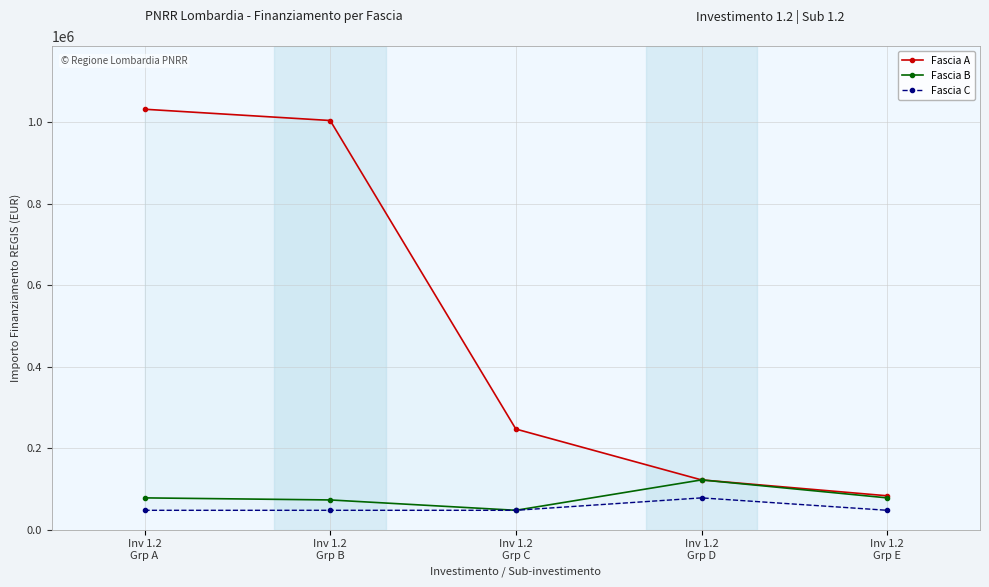

Reading left to right, transcribe all the data shown in this chart.

Fascia A: Inv 1.2
Grp A=1031574	Inv 1.2
Grp B=1003880	Inv 1.2
Grp C=246824	Inv 1.2
Grp D=121992	Inv 1.2
Grp E=83044
Fascia B: Inv 1.2
Grp A=77897	Inv 1.2
Grp B=72828	Inv 1.2
Grp C=47427	Inv 1.2
Grp D=121992	Inv 1.2
Grp E=77897
Fascia C: Inv 1.2
Grp A=47427	Inv 1.2
Grp B=47427	Inv 1.2
Grp C=47427	Inv 1.2
Grp D=77897	Inv 1.2
Grp E=47427